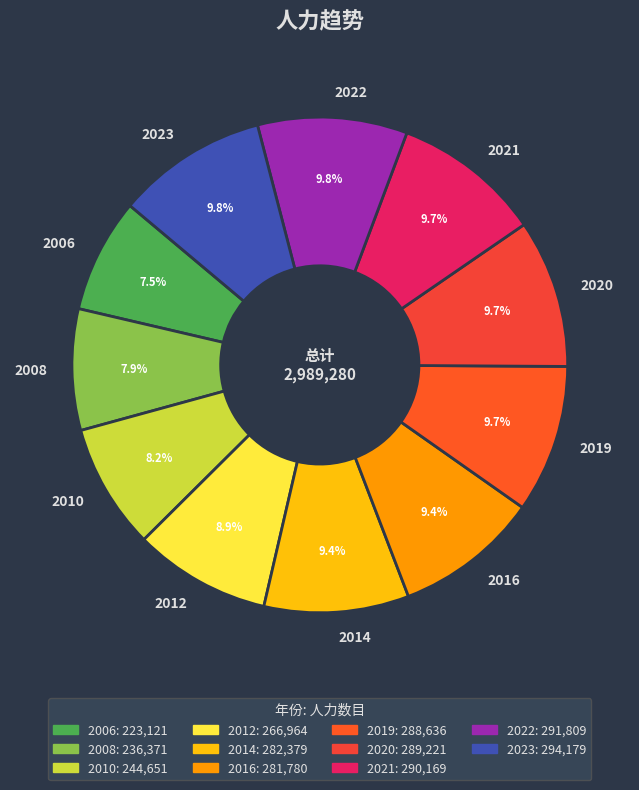

How many segments does this pie chart have?

11